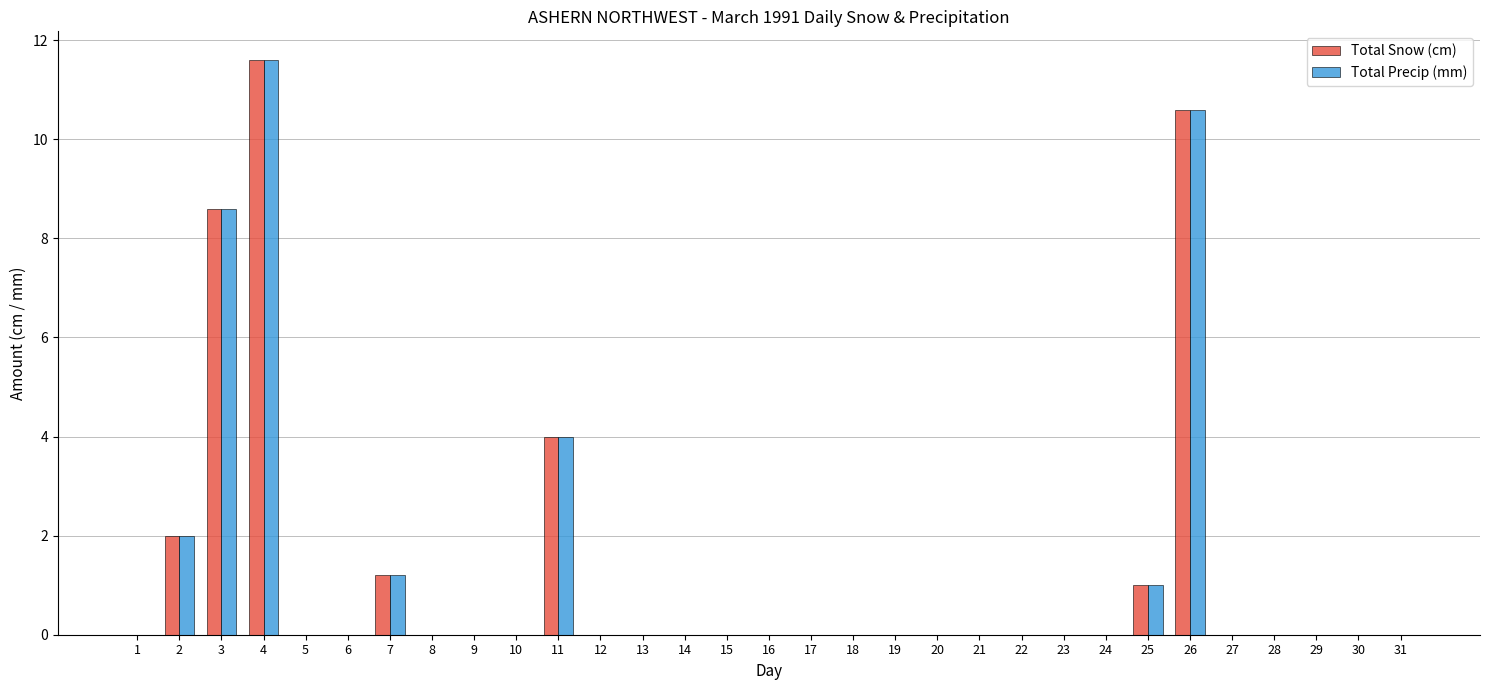

Reading left to right, what are all the values shown in this chart?

Total Snow (cm): 0.0	2.0	8.6	11.6	0.0	0.0	1.2	0.0	0.0	0.0	4.0	0.0	0.0	0.0	0.0	0.0	0.0	0.0	0.0	0.0	0.0	0.0	0.0	0.0	1.0	10.6	0.0	0.0	0.0	0.0	0.0
Total Precip (mm): 0.0	2.0	8.6	11.6	0.0	0.0	1.2	0.0	0.0	0.0	4.0	0.0	0.0	0.0	0.0	0.0	0.0	0.0	0.0	0.0	0.0	0.0	0.0	0.0	1.0	10.6	0.0	0.0	0.0	0.0	0.0